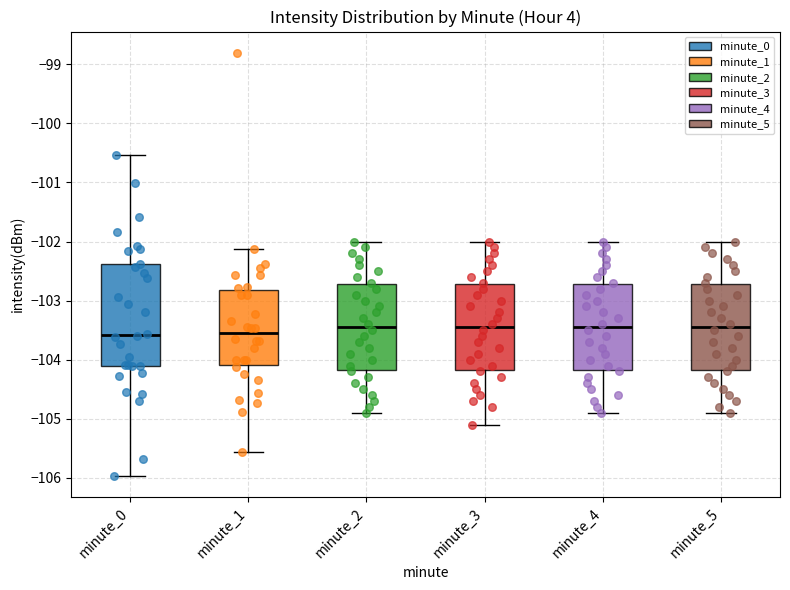

Which box is the tallest, from its lower edge to its upper edge?

minute_0